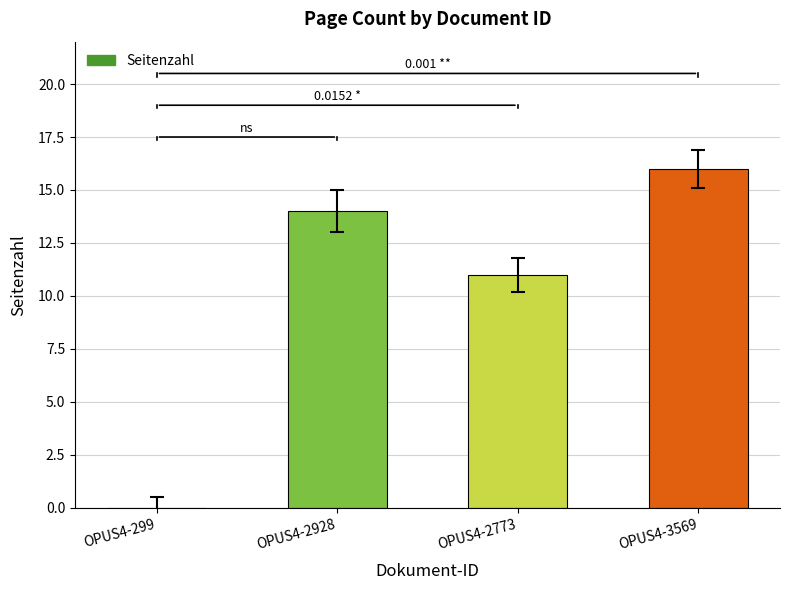

How many categories are shown in the chart?

4